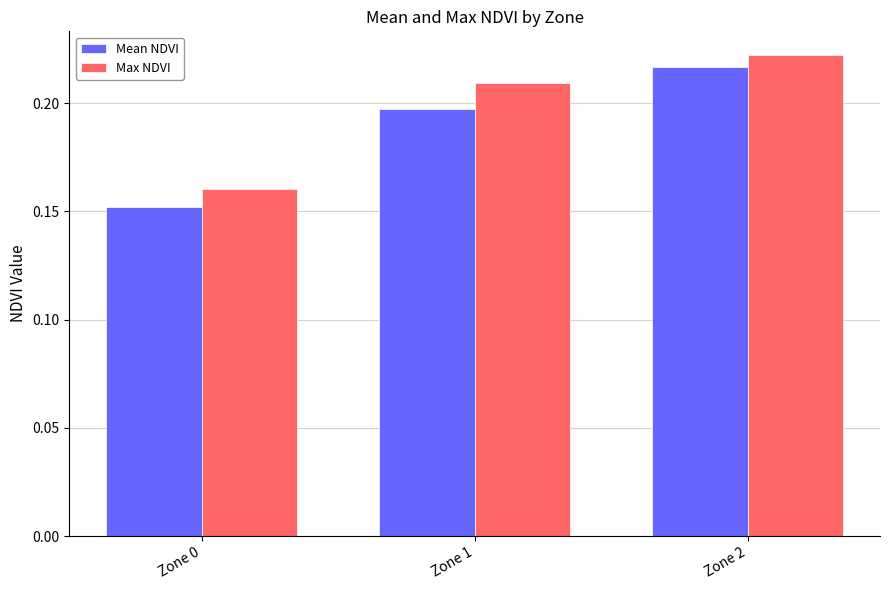

At which label does Mean NDVI reach its peak?

Zone 2